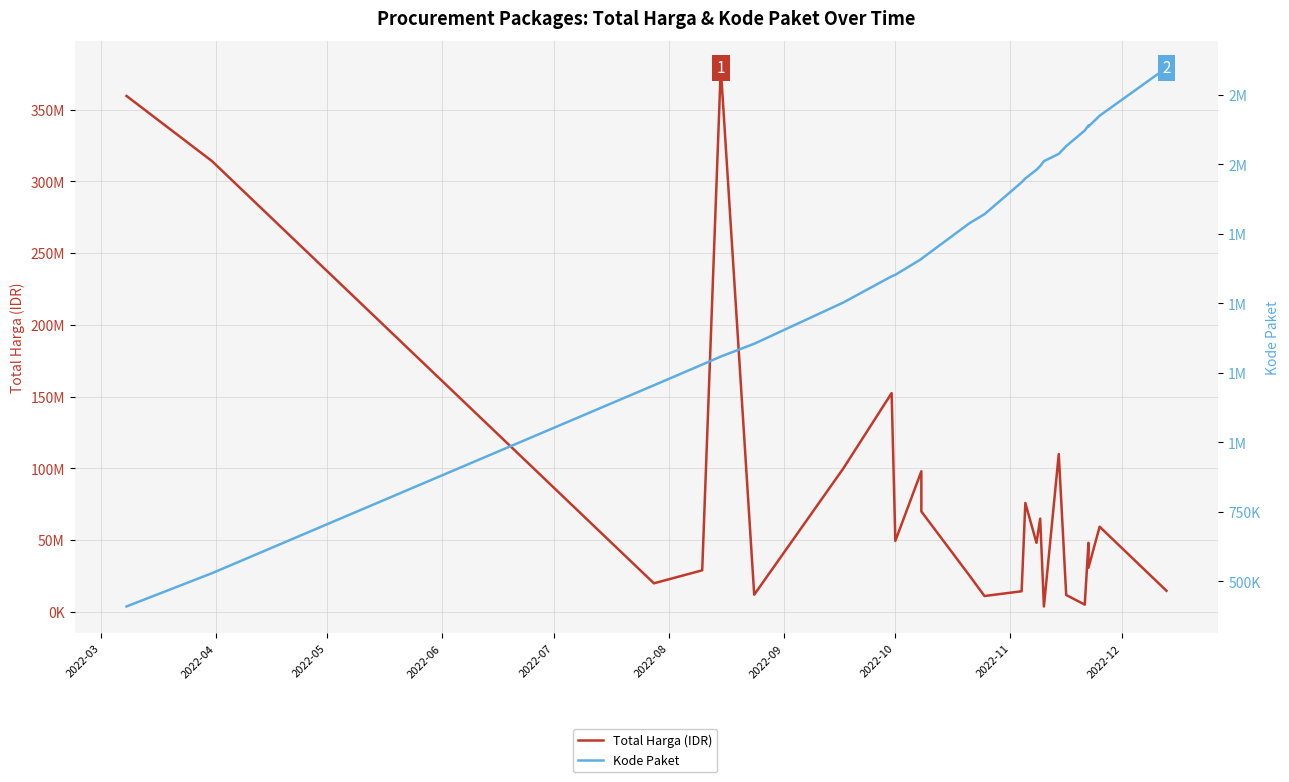

How many data points in Total Harga (IDR) are above 48140000?

12